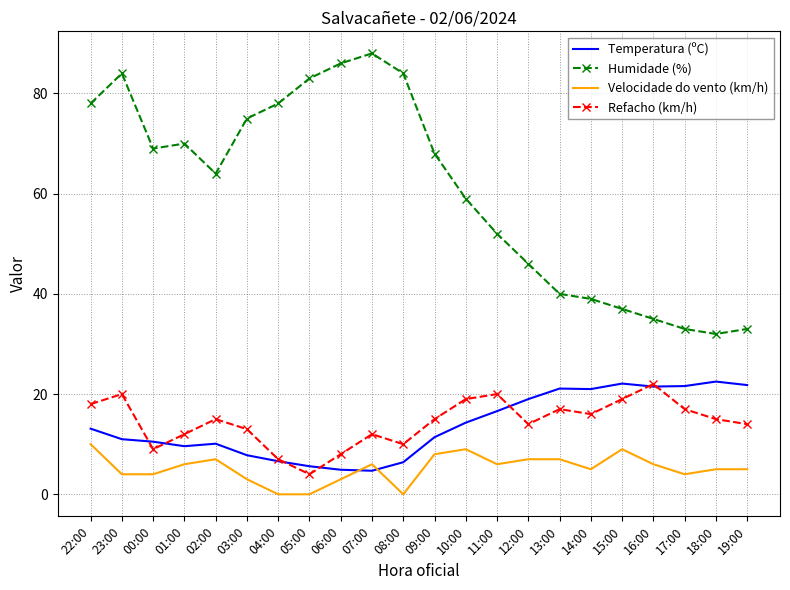

At 18:00, list the series in order from smallest to largest.

Velocidade do vento (km/h), Refacho (km/h), Temperatura (ºC), Humidade (%)